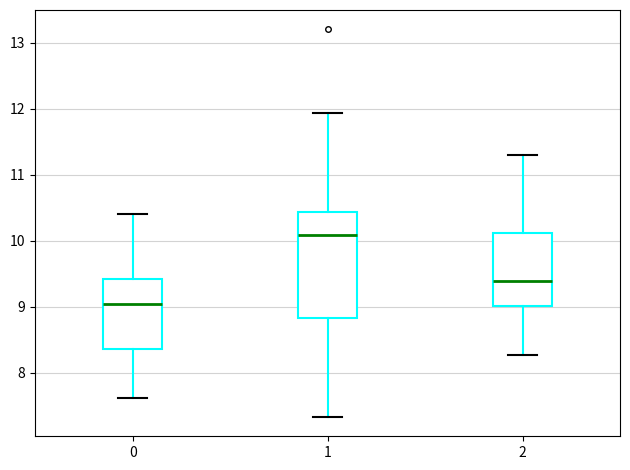

Reading left to right, transcribe this box plot: for each box, give where its median line is, the range the box spans, and where its two whiskers end, as read against the y-axis. The values are not printed on the chart, so give them approximately, as read against the axis.

0: median 9.1, box 8.4 to 9.4, whiskers 7.6 to 10.4
1: median 10.1, box 8.8 to 10.4, whiskers 7.3 to 11.9
2: median 9.4, box 9.0 to 10.1, whiskers 8.3 to 11.3